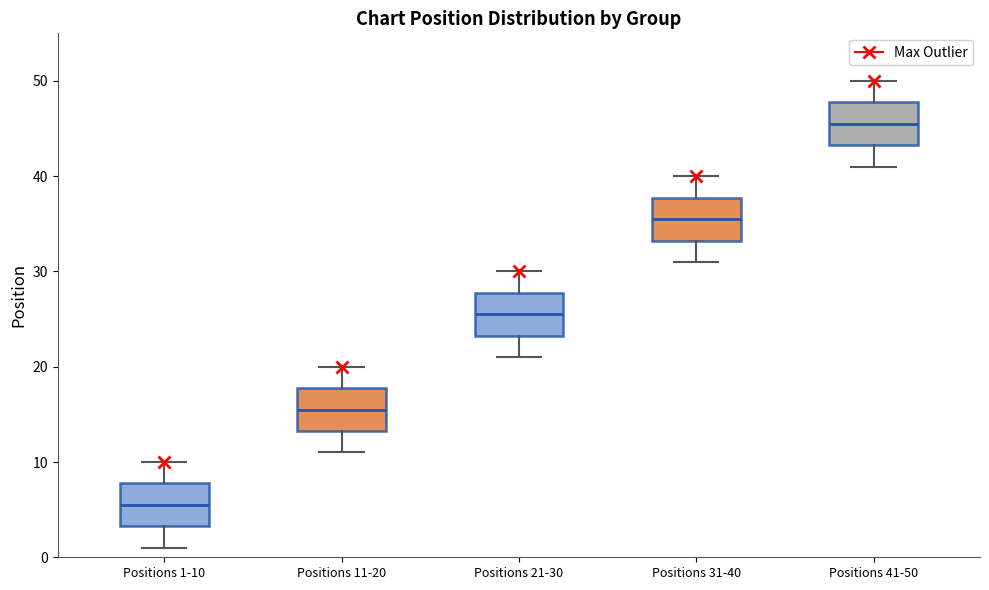

Reading left to right, read every box against the y-axis: the position of its median line, the range the box covers, and the ends of its whiskers. The values are not printed on the chart, so give them approximately, as read against the axis.

Positions 1-10: median 6, box 3 to 8, whiskers 1 to 10
Positions 11-20: median 16, box 13 to 18, whiskers 11 to 20
Positions 21-30: median 26, box 23 to 28, whiskers 21 to 30
Positions 31-40: median 36, box 33 to 38, whiskers 31 to 40
Positions 41-50: median 46, box 43 to 48, whiskers 41 to 50